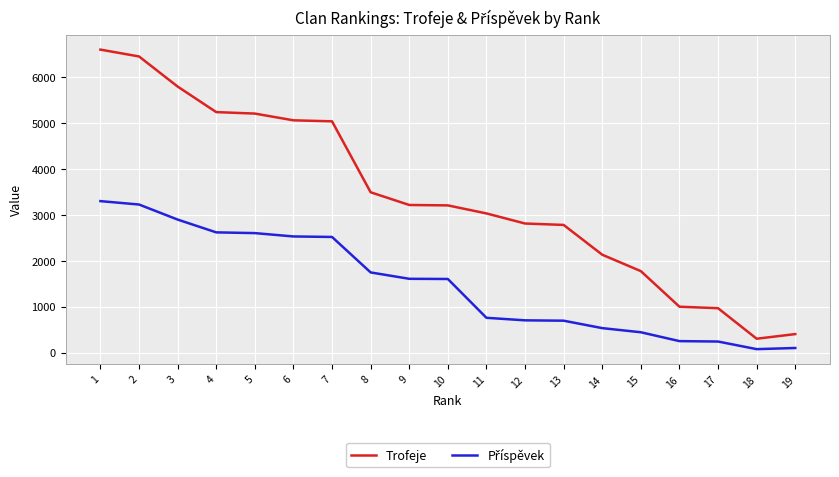

Which series has the largest range (max minus min)?

Trofeje